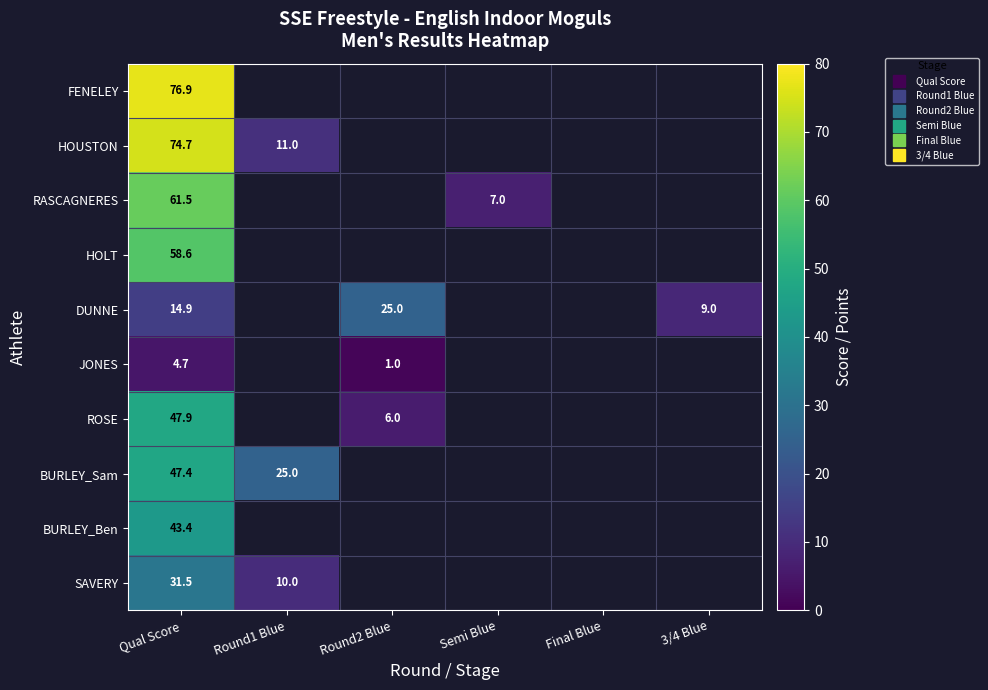

Is the value of RASCAGNERES at 3/4 Blue greater than the value of SAVERY at Final Blue?

No